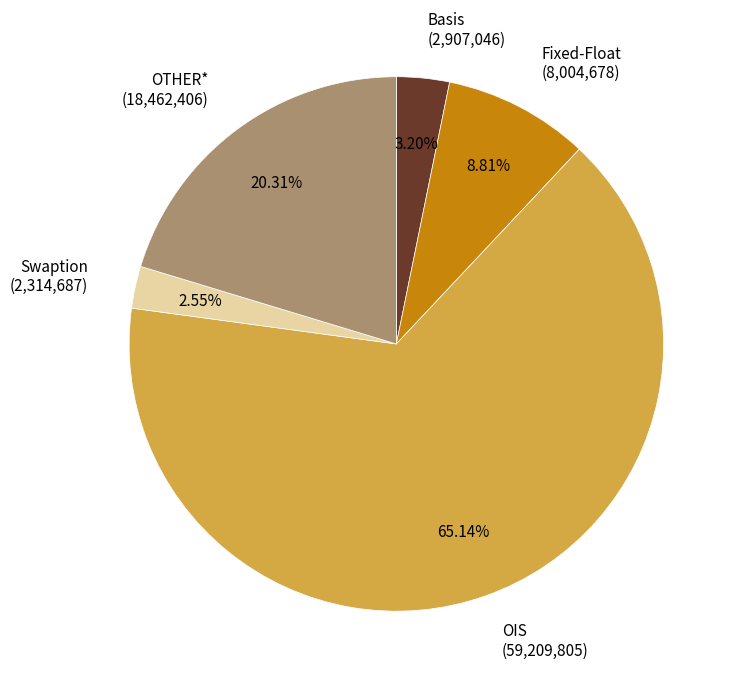

Count the number of slices in the pie.

5